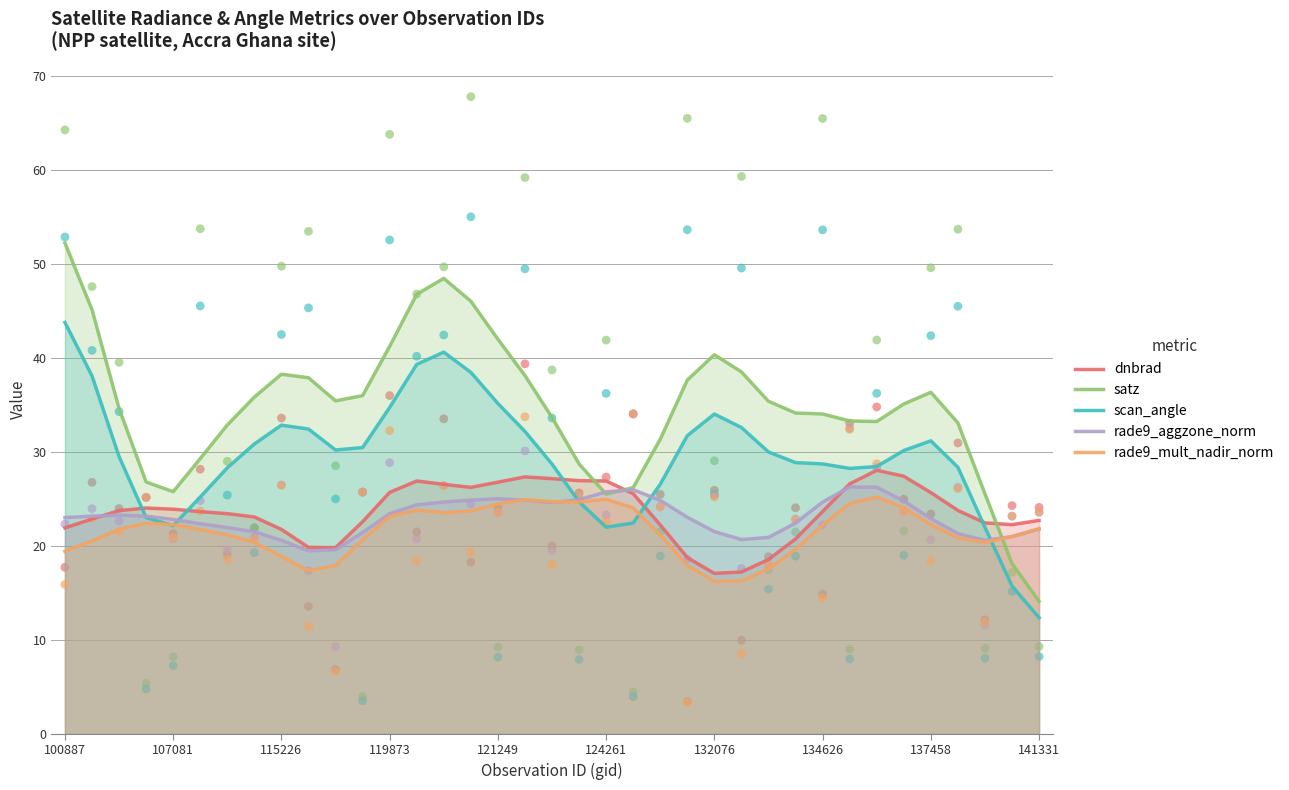

At how many categories does at least one series exceed 34?

22